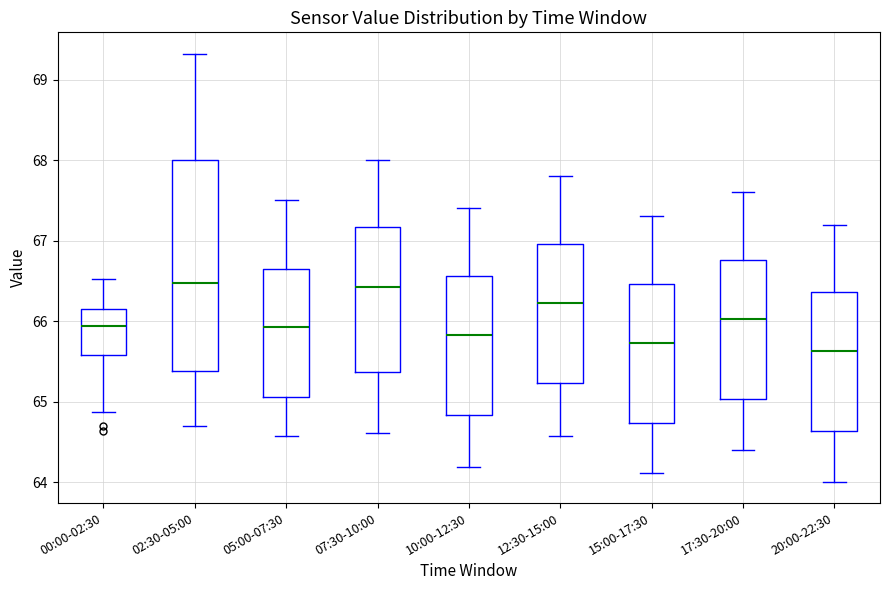

Reading left to right, transcribe this box plot: for each box, give where its median line is, the range the box spans, and where its two whiskers end, as read against the y-axis. The values are not printed on the chart, so give them approximately, as read against the axis.

00:00-02:30: median 65.9, box 65.6 to 66.1, whiskers 64.9 to 66.5
02:30-05:00: median 66.5, box 65.4 to 68.0, whiskers 64.7 to 69.3
05:00-07:30: median 65.9, box 65.1 to 66.7, whiskers 64.6 to 67.5
07:30-10:00: median 66.4, box 65.4 to 67.2, whiskers 64.6 to 68.0
10:00-12:30: median 65.8, box 64.8 to 66.6, whiskers 64.2 to 67.4
12:30-15:00: median 66.2, box 65.2 to 67.0, whiskers 64.6 to 67.8
15:00-17:30: median 65.7, box 64.7 to 66.5, whiskers 64.1 to 67.3
17:30-20:00: median 66.0, box 65.0 to 66.8, whiskers 64.4 to 67.6
20:00-22:30: median 65.6, box 64.6 to 66.4, whiskers 64.0 to 67.2